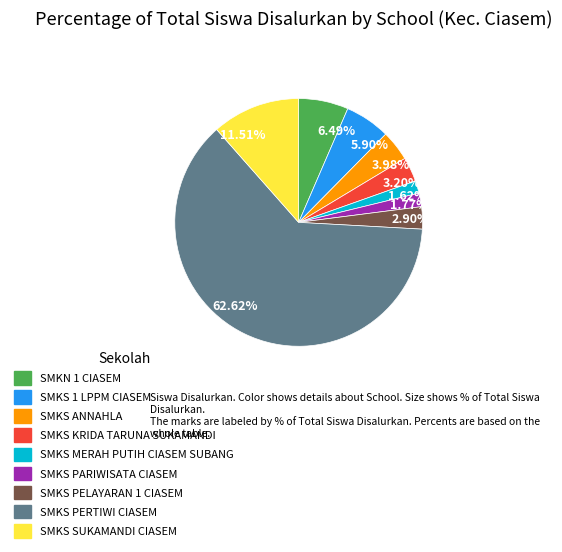

Is the sum of 62.62% and 1.77% greater than half?

Yes